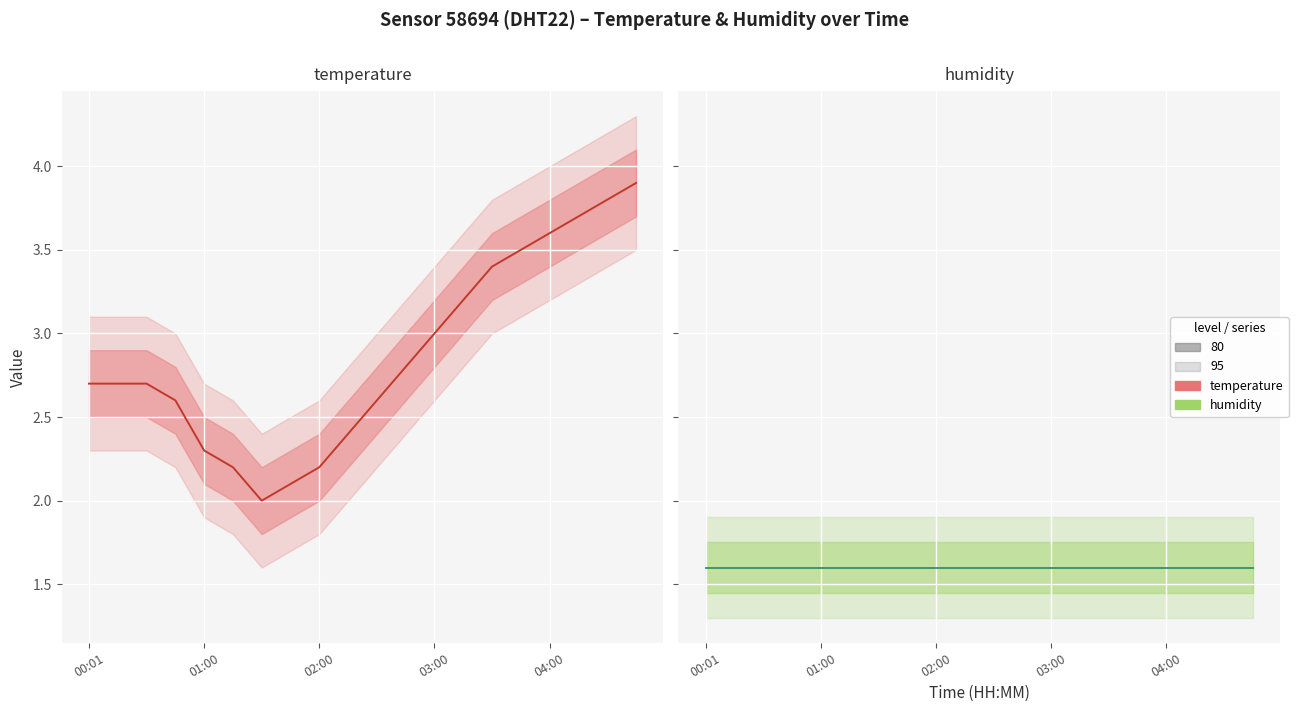

How many lines are shown in the chart?

2